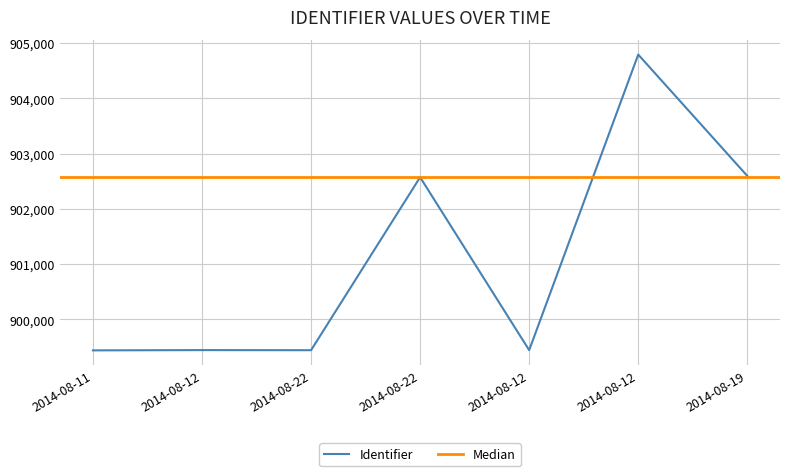

True or false: the data shows 319597 at 2014-08-22.

False